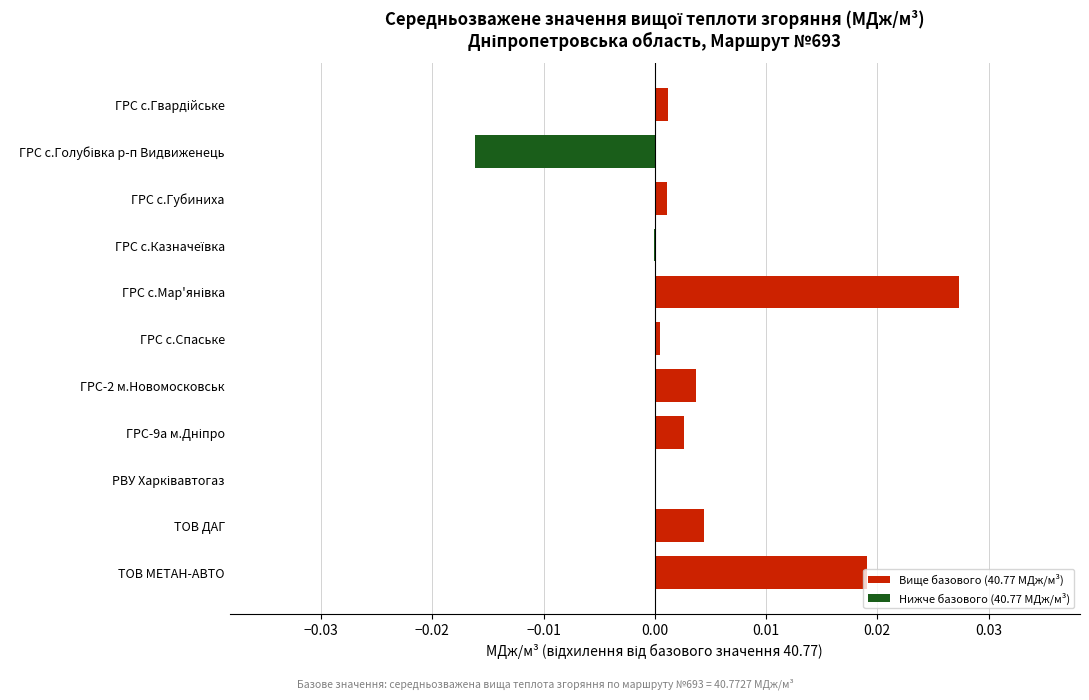

The value at ТОВ МЕТАН-АВТО is 0.0. True or false?

True